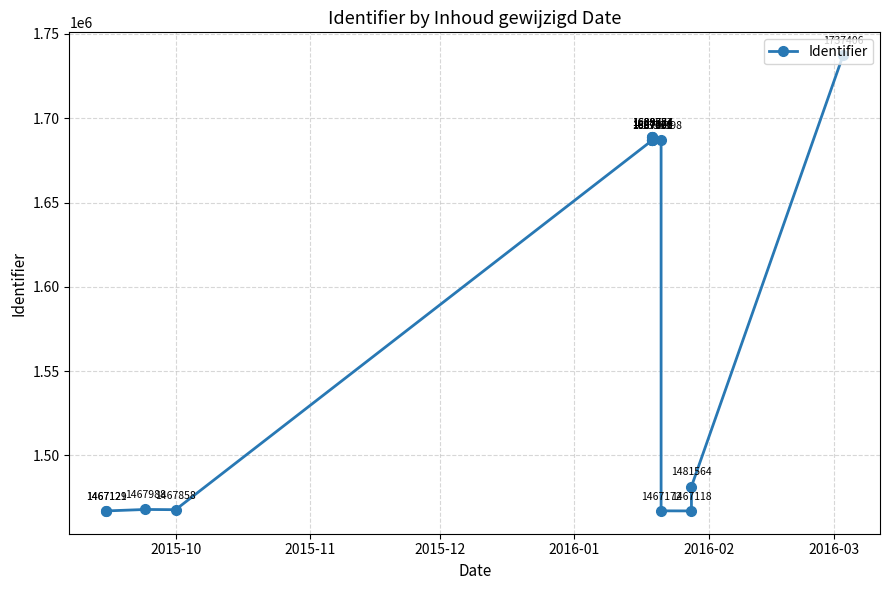

Reading left to right, what are all the values shown in this chart?

1467129	1467121	1467988	1467858	1687000	1687001	1687005	1687320	1688774	1689027	1687171	1688784	1686998	1467172	1467118	1481564	1737406